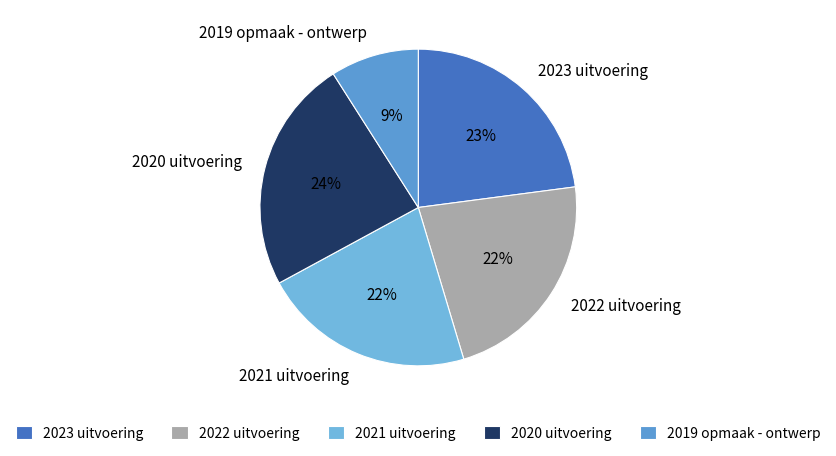

Is there any slice that represents more than half of the pie?

No